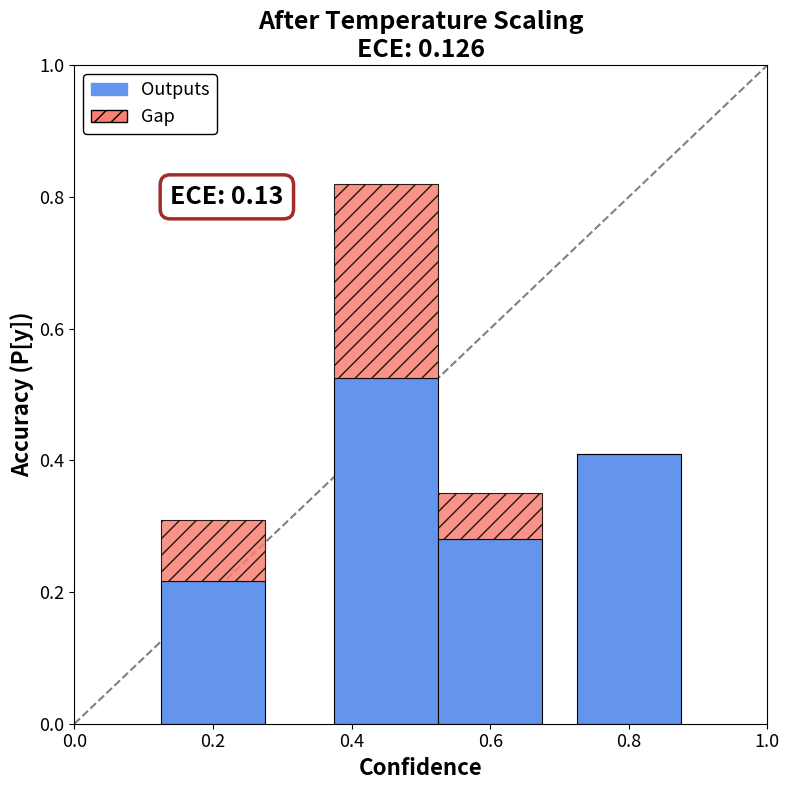

Is it true that Outputs equals 0.2 at 0.6?

False